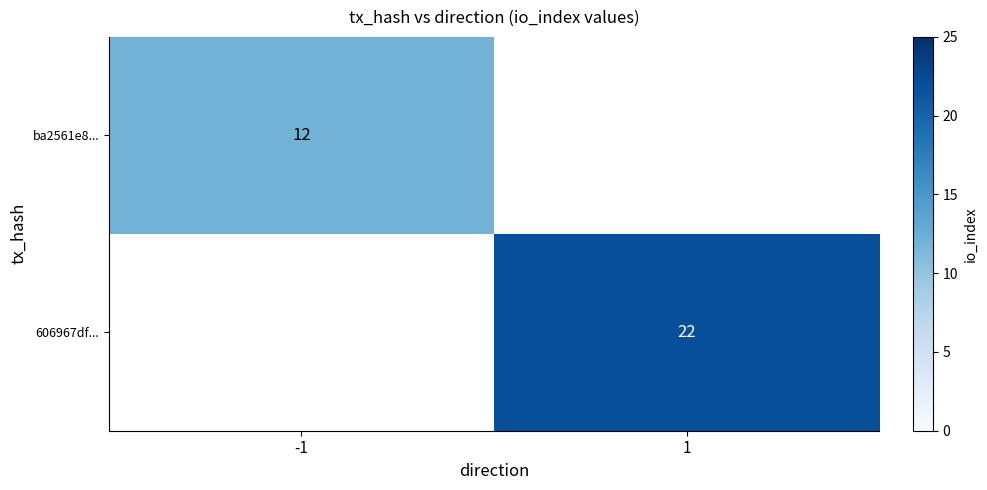

Which has a higher value, 1 or -1?

-1